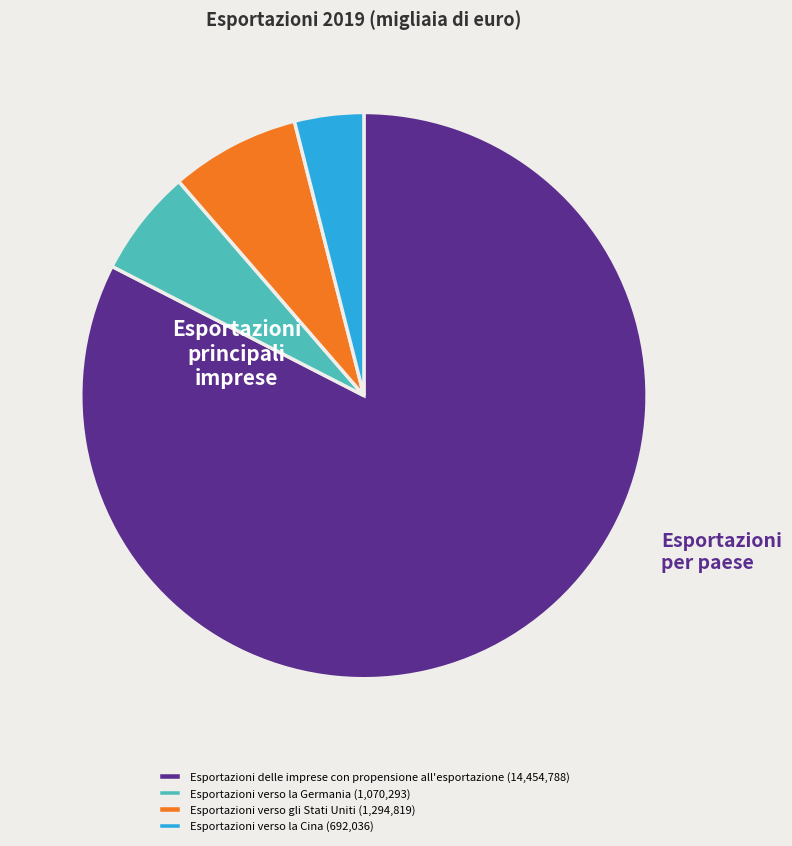

Which category has the smallest portion of the pie?

Esportazioni verso la Cina